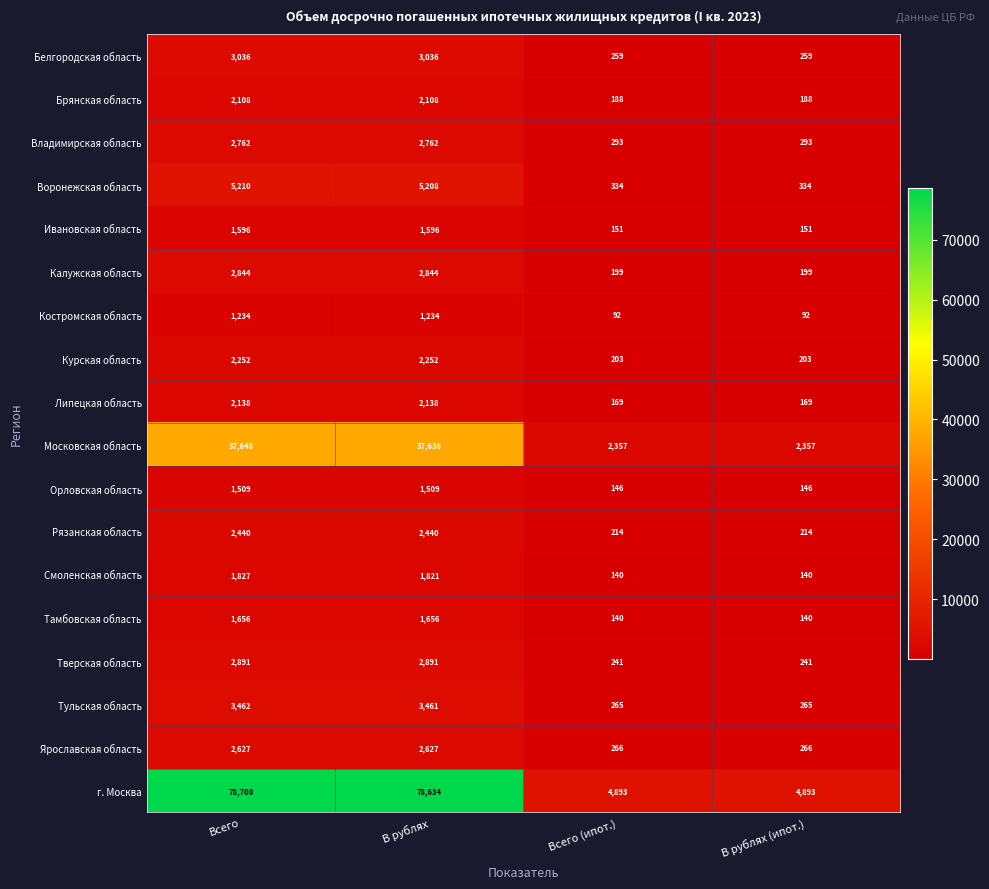

List the series in order of their peak value, lowest first.

Костромская область, Орловская область, Ивановская область, Тамбовская область, Смоленская область, Брянская область, Липецкая область, Курская область, Рязанская область, Ярославская область, Владимирская область, Калужская область, Тверская область, Белгородская область, Тульская область, Воронежская область, Московская область, г. Москва